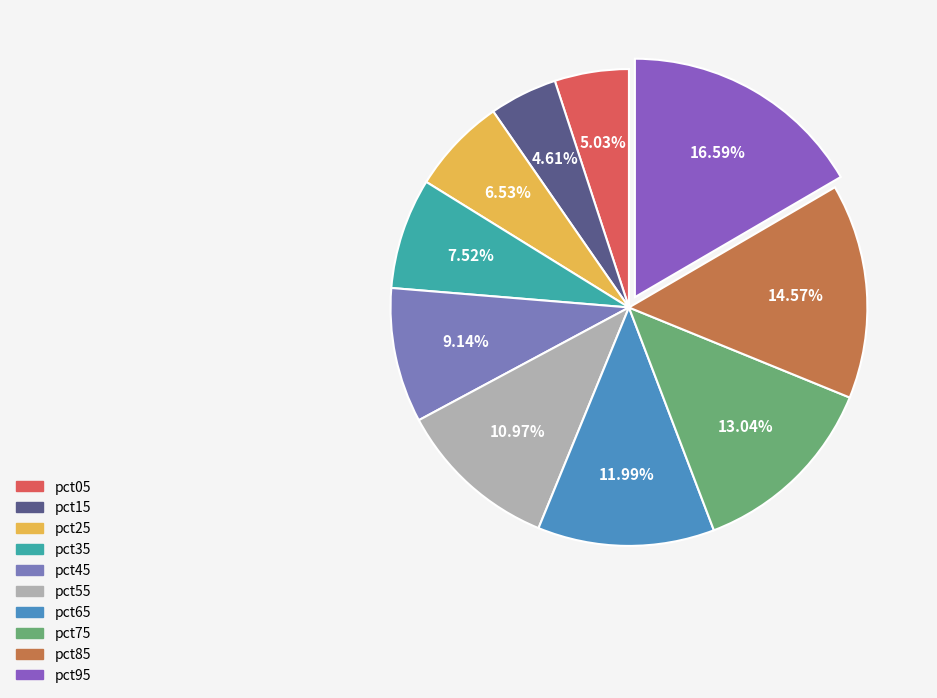

To the nearest percent, what is the combined percentage of pct75 and pct15?

18%